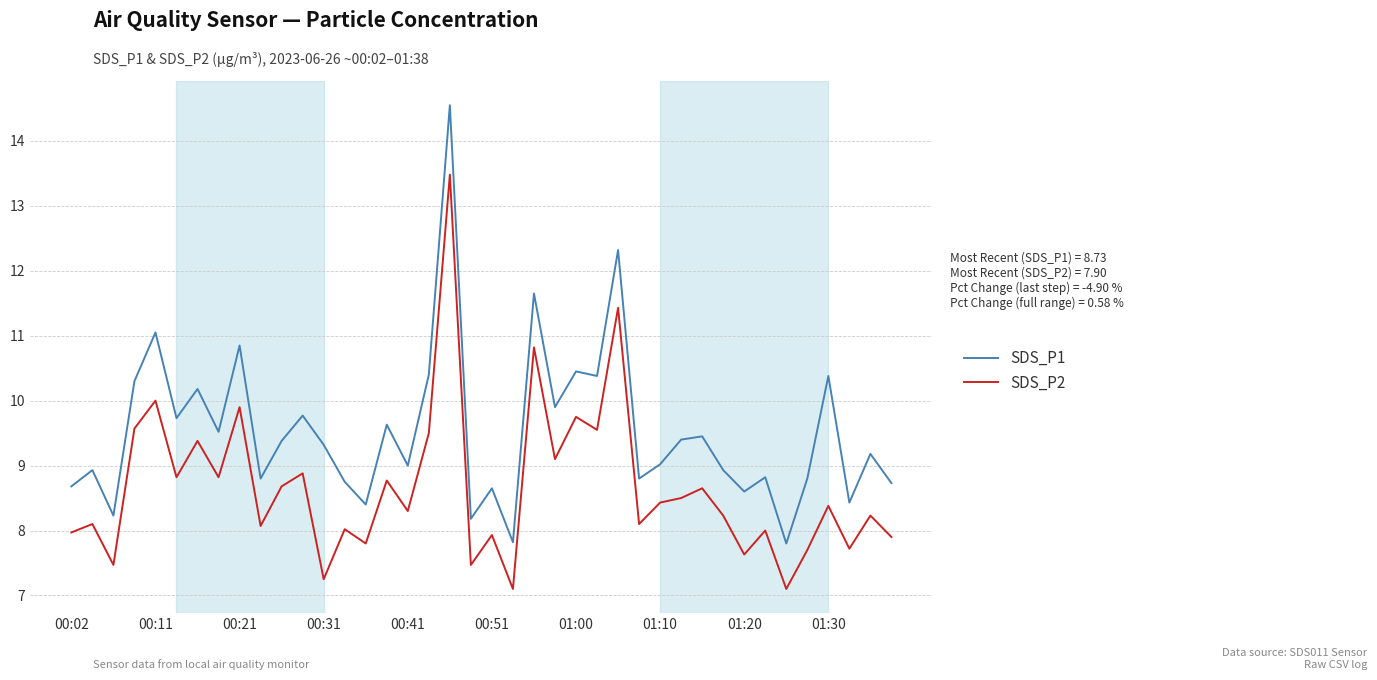

Which series has the largest total across all categories?

SDS_P1